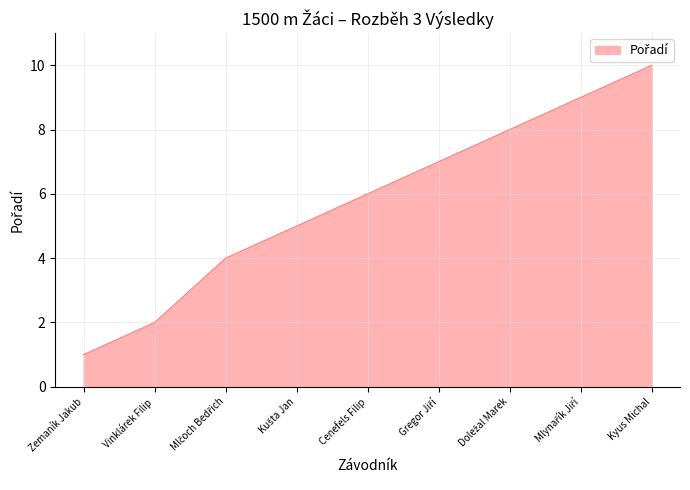

What is the sum of all values?

52